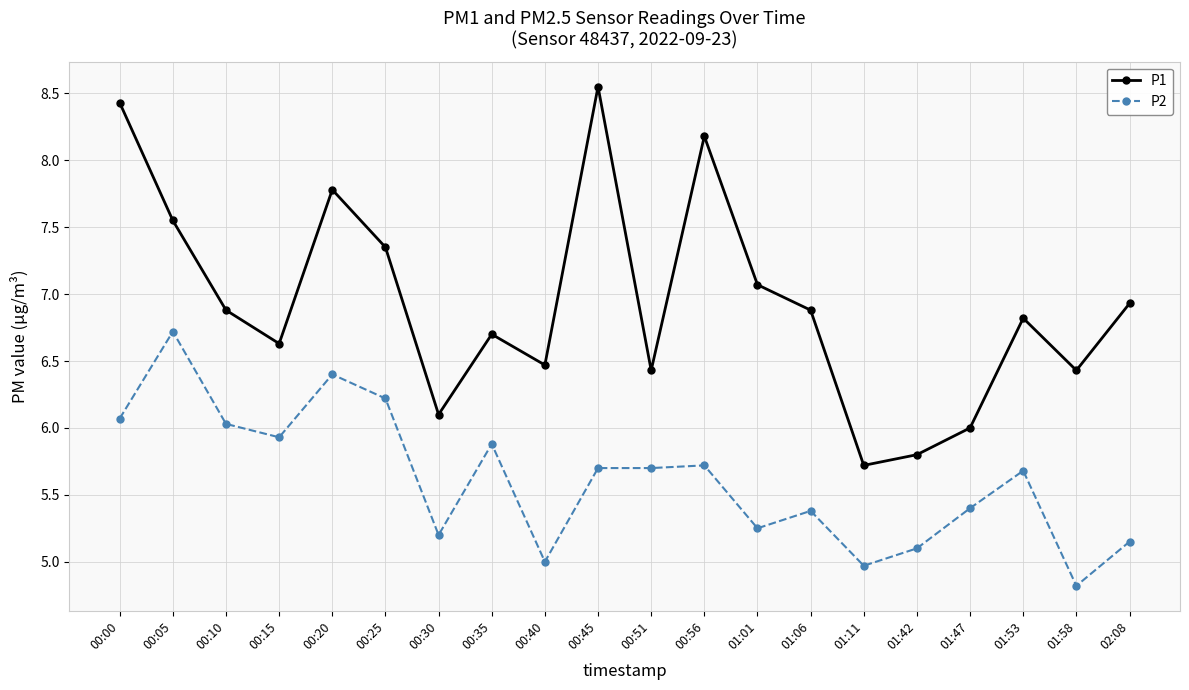

What is the approximate value of P2 at 01:47?

5.4